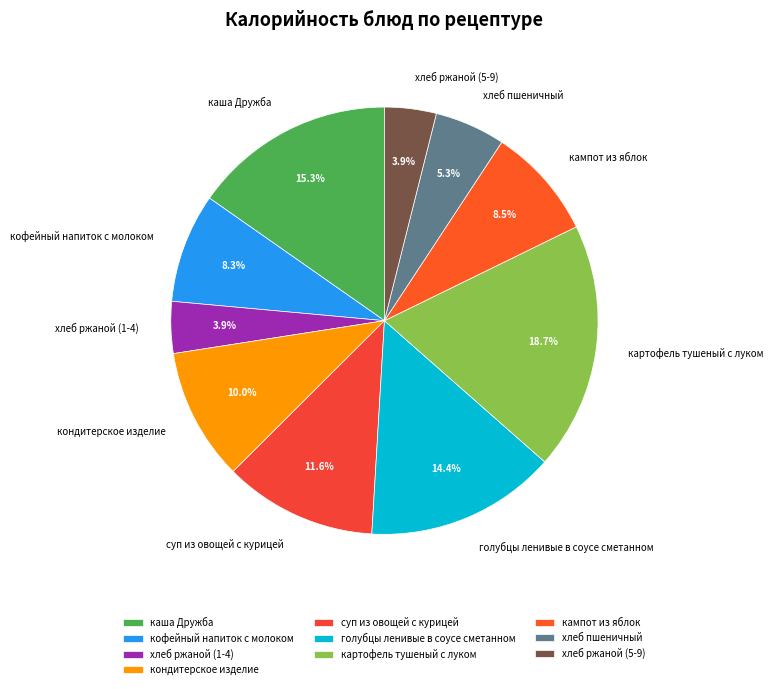

To the nearest percent, what percentage of the pie is кофейный напиток с молоком?

8%